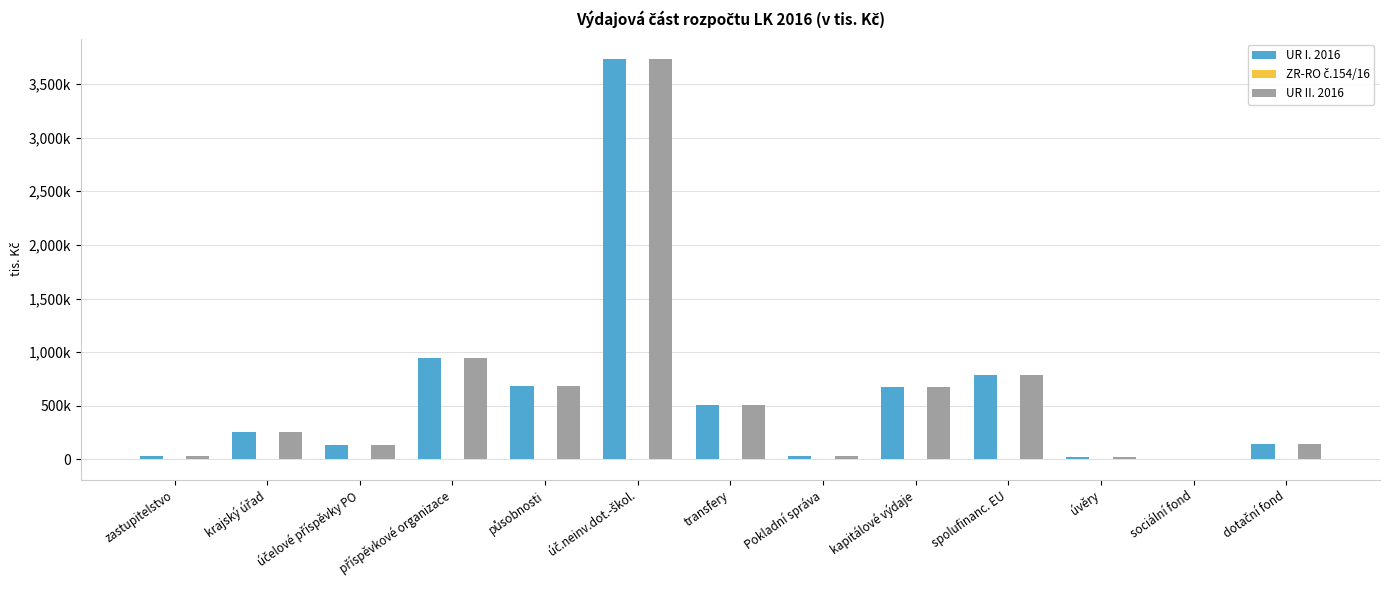

True or false: ZR-RO č.154/16 has a value of -746.2 at kapitálové výdaje.

False